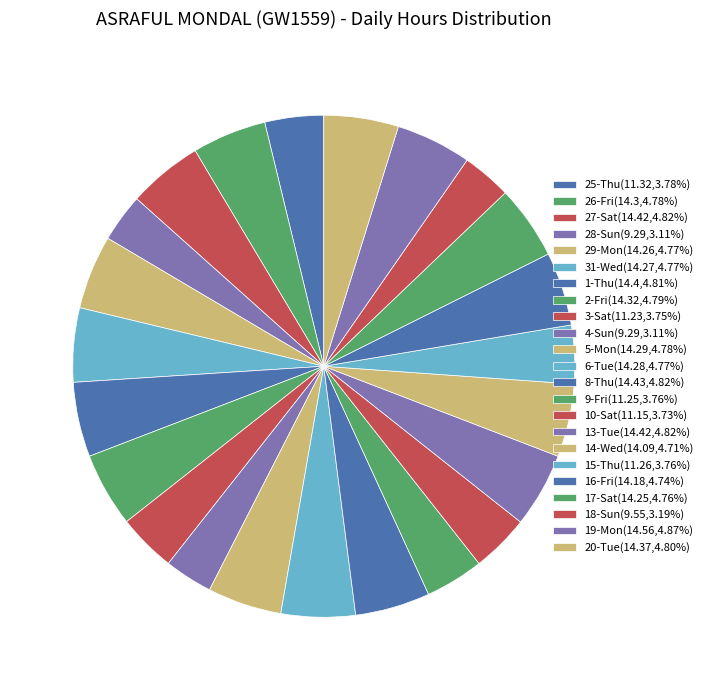

To the nearest percent, what portion does 28-Sun represent?

3%